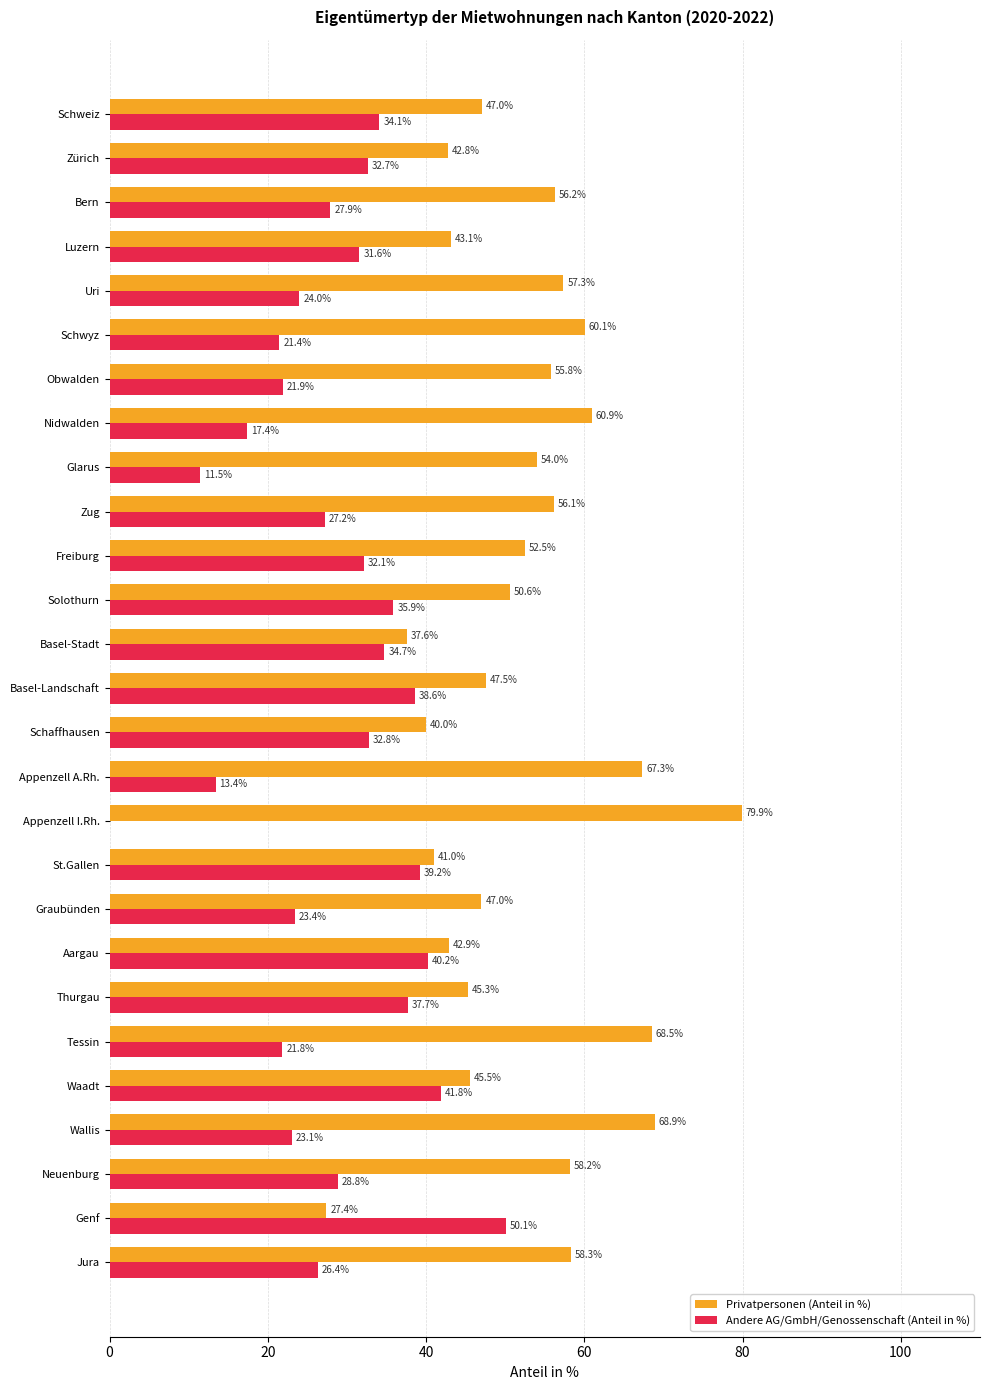

What is the maximum value for Andere AG/GmbH/Genossenschaft (Anteil in %)?

50.1